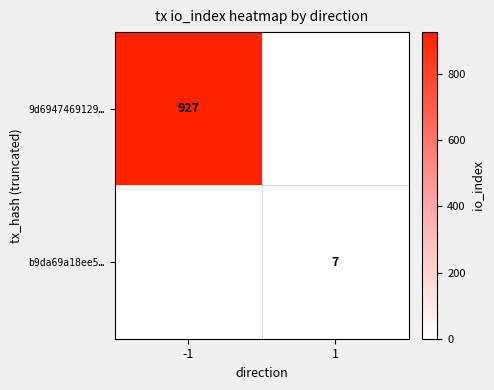

The b9da69a18ee5… series shows 7 at 1. True or false?

True